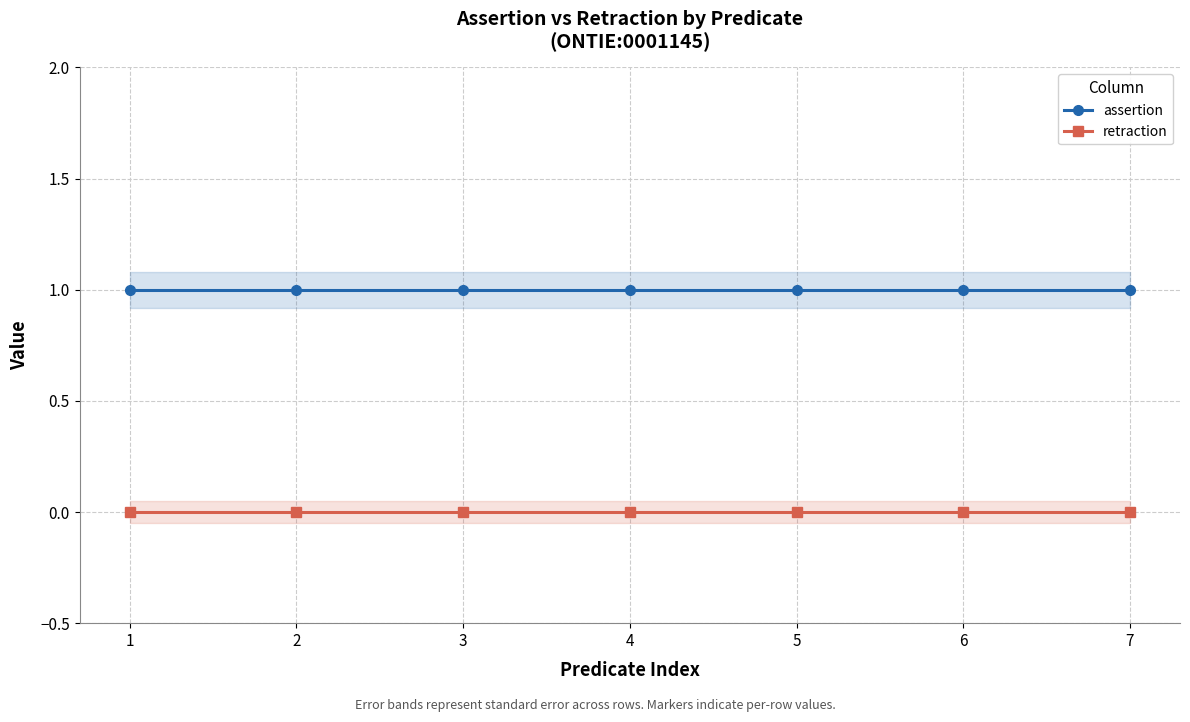

True or false: retraction and assertion intersect in this chart.

False